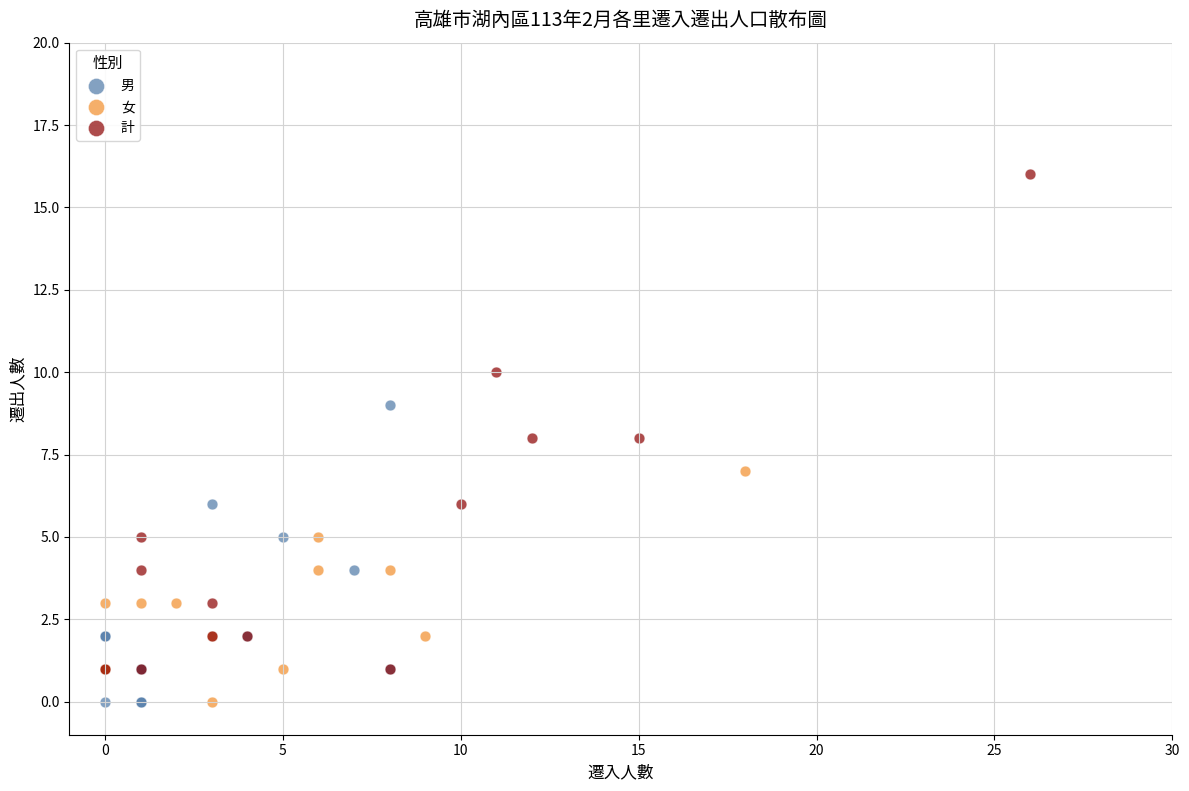

Which series has the widest spread of Y values?

計